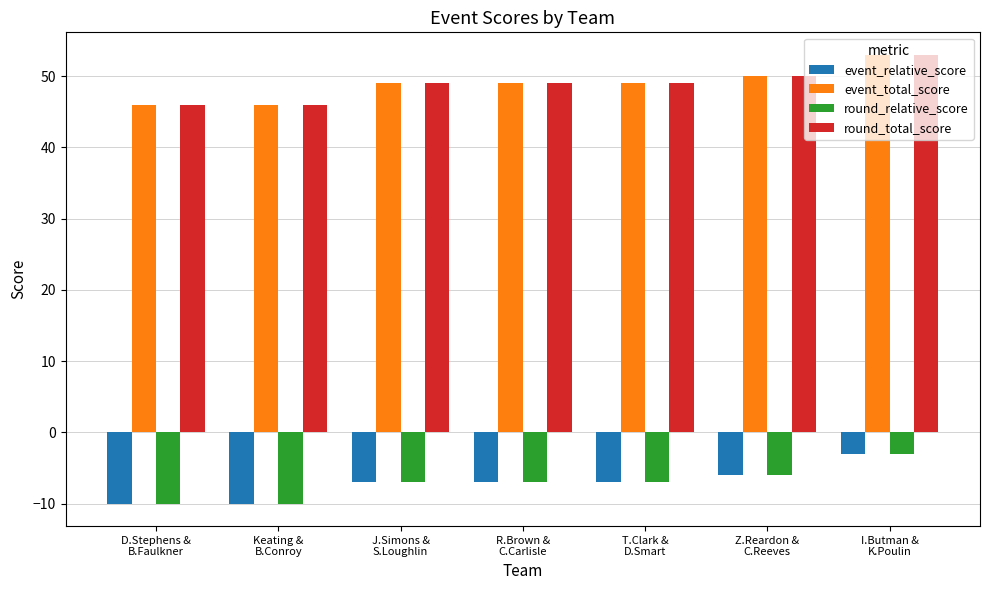

Reading left to right, list all the values displayed in this chart.

event_relative_score: D.Stephens &
B.Faulkner=-10	Keating &
B.Conroy=-10	J.Simons &
S.Loughlin=-7	R.Brown &
C.Carlisle=-7	T.Clark &
D.Smart=-7	Z.Reardon &
C.Reeves=-6	I.Butman &
K.Poulin=-3
event_total_score: D.Stephens &
B.Faulkner=46	Keating &
B.Conroy=46	J.Simons &
S.Loughlin=49	R.Brown &
C.Carlisle=49	T.Clark &
D.Smart=49	Z.Reardon &
C.Reeves=50	I.Butman &
K.Poulin=53
round_relative_score: D.Stephens &
B.Faulkner=-10	Keating &
B.Conroy=-10	J.Simons &
S.Loughlin=-7	R.Brown &
C.Carlisle=-7	T.Clark &
D.Smart=-7	Z.Reardon &
C.Reeves=-6	I.Butman &
K.Poulin=-3
round_total_score: D.Stephens &
B.Faulkner=46	Keating &
B.Conroy=46	J.Simons &
S.Loughlin=49	R.Brown &
C.Carlisle=49	T.Clark &
D.Smart=49	Z.Reardon &
C.Reeves=50	I.Butman &
K.Poulin=53